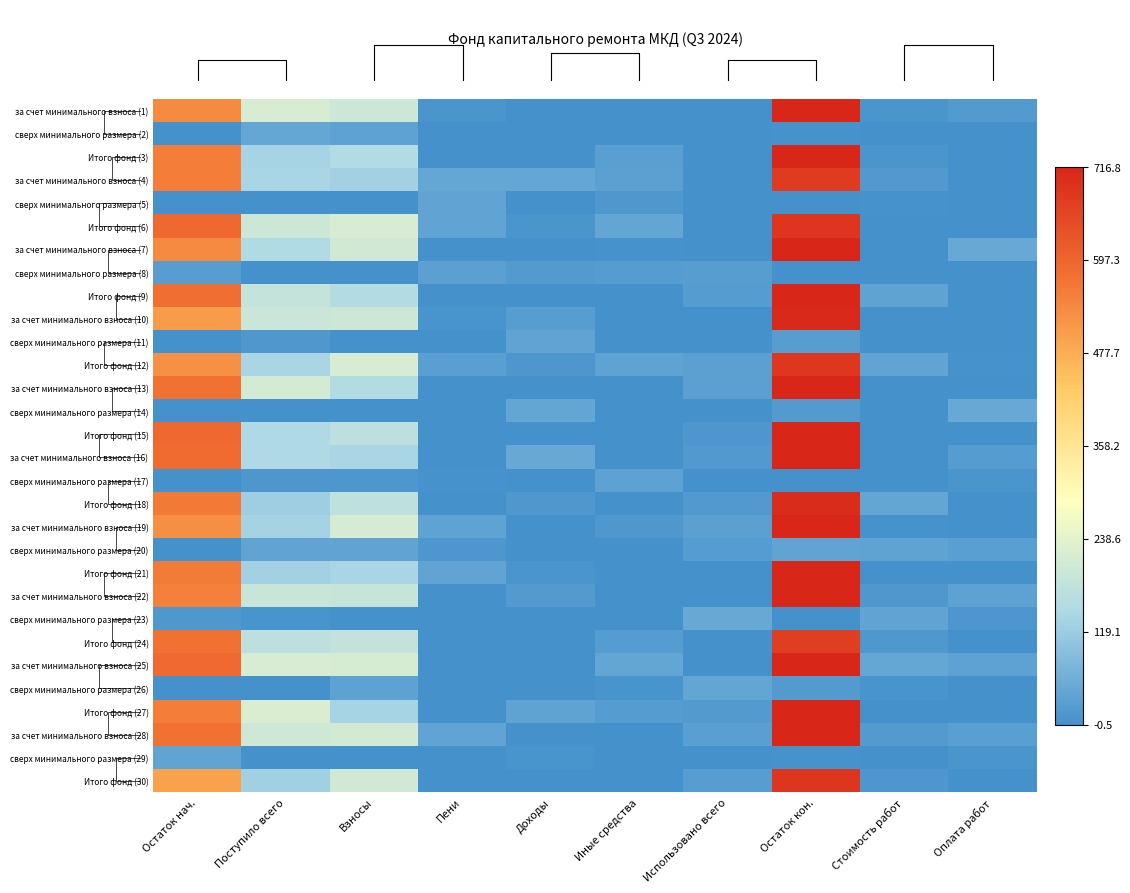

At how many categories does at least one series exceed 430?

2